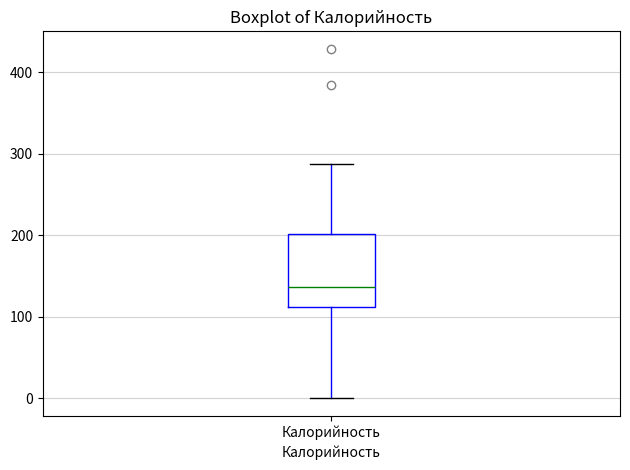

Read this box plot against the y-axis: the position of the median line, the range covered by the box, and the ends of both whiskers. The values are not printed on the chart, so give them approximately, as read against the axis.

median 140, box 110 to 200, whiskers 0 to 290